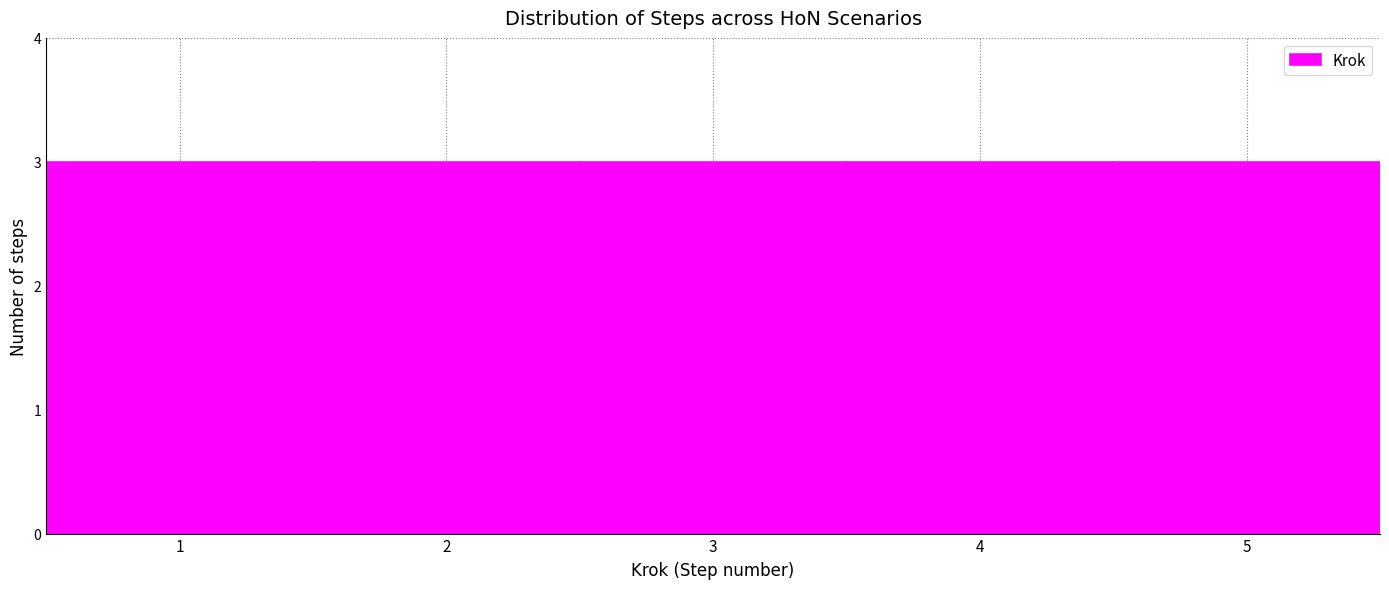

How tall is the bar that spans 4.5 to 5.5 on the x-axis? The values are not printed on the chart, so give them approximately, as read against the axis.

3